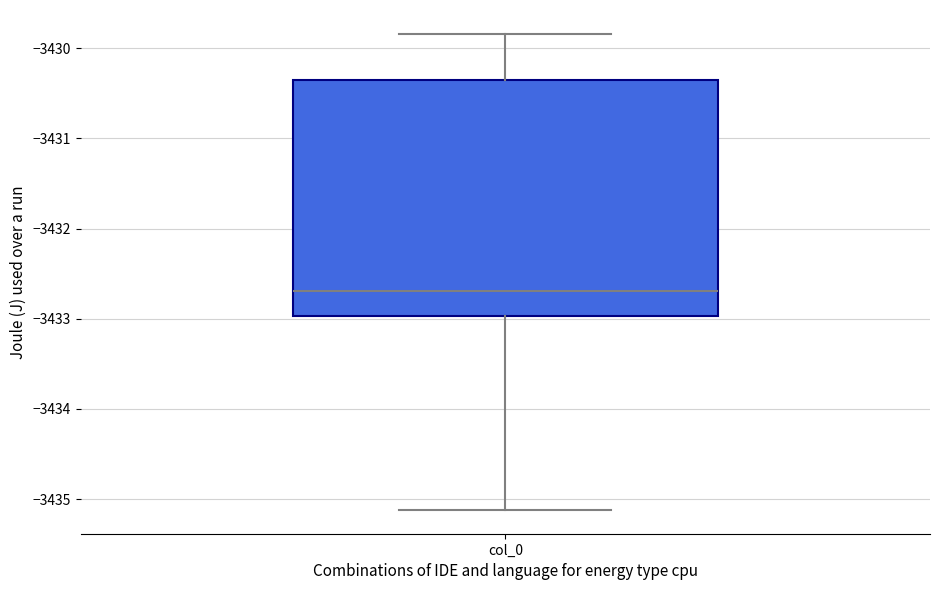

Where does the upper whisker of the box for col_0 end on the y-axis? The values are not printed on the chart, so give them approximately, as read against the axis.

-3429.8